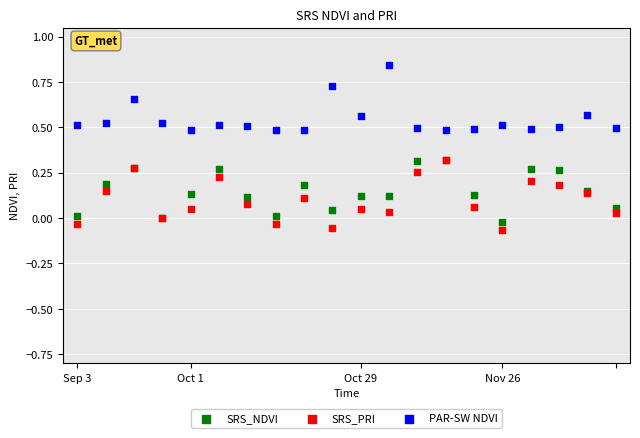

What are all the series names shown in the legend?

SRS_NDVI, SRS_PRI, PAR-SW NDVI